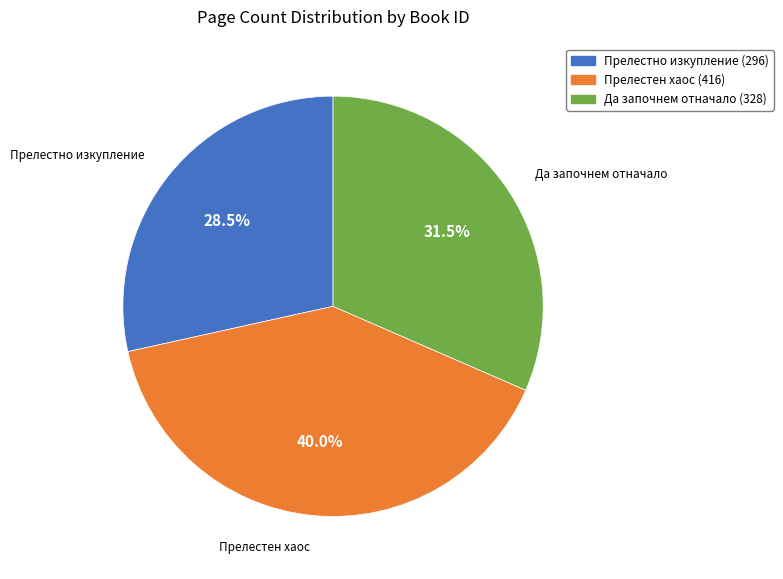

What portion of the pie excludes Да започнем отначало (328)?

68.5%